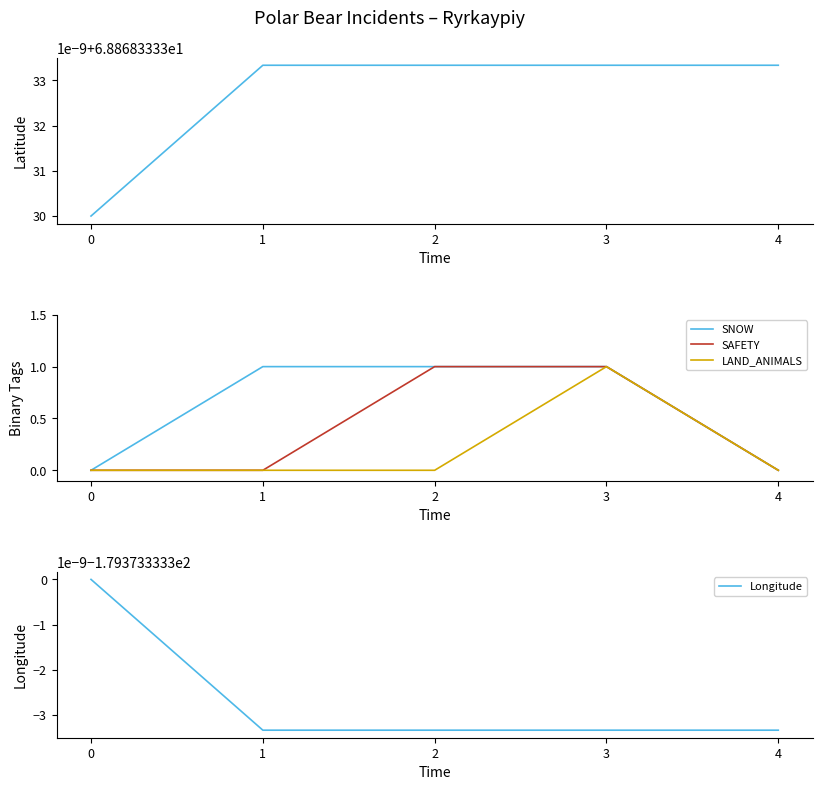

Reading left to right, extract all data points from this chart.

Latitude: 68.9	68.9	68.9	68.9	68.9
SNOW: 0.0	1.0	1.0	1.0	0.0
SAFETY: 0.0	0.0	1.0	1.0	0.0
LAND_ANIMALS: 0.0	0.0	0.0	1.0	0.0
Longitude: -179.4	-179.4	-179.4	-179.4	-179.4